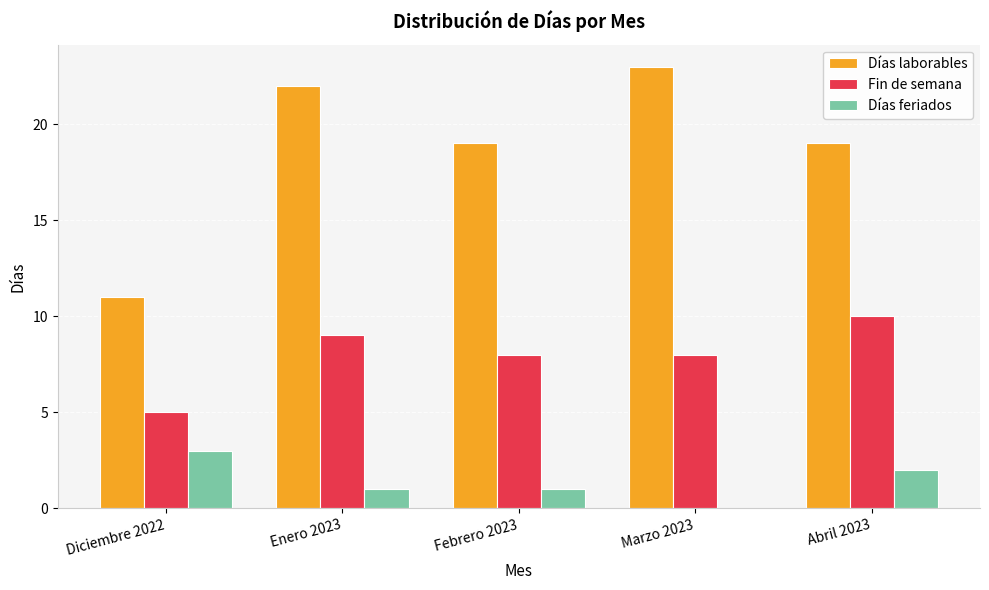

What value does the Días laborables series have at Enero 2023?

22